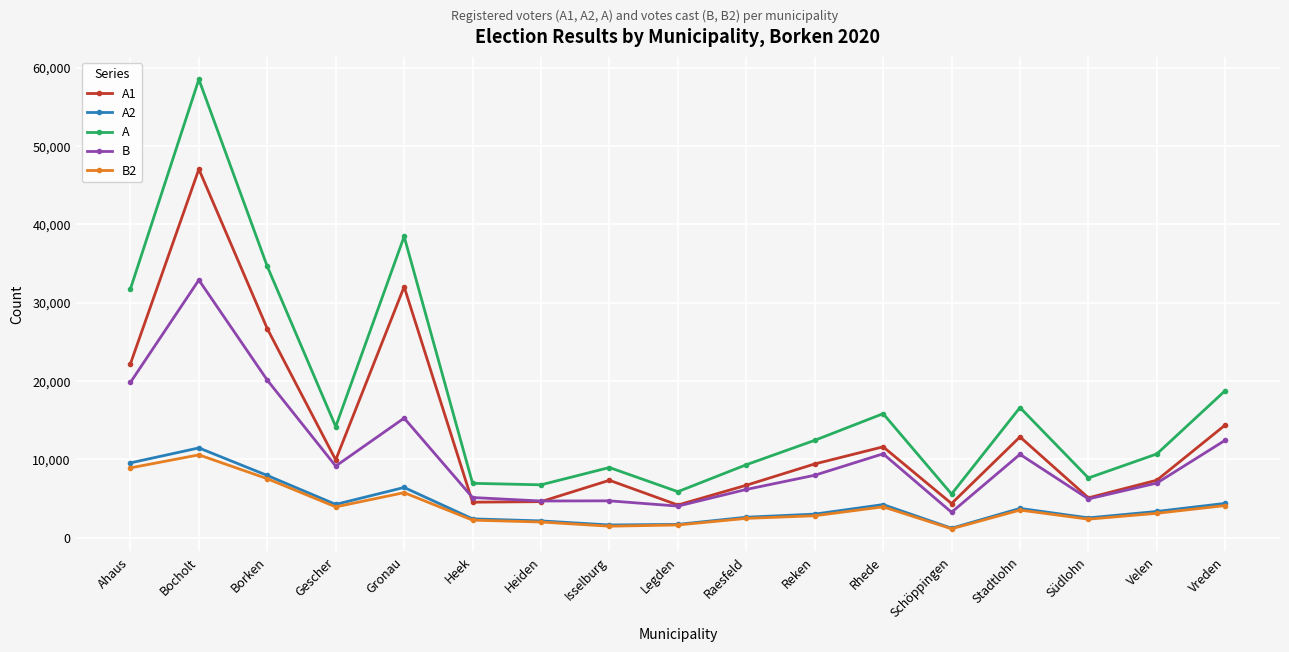

True or false: A and B intersect in this chart.

False